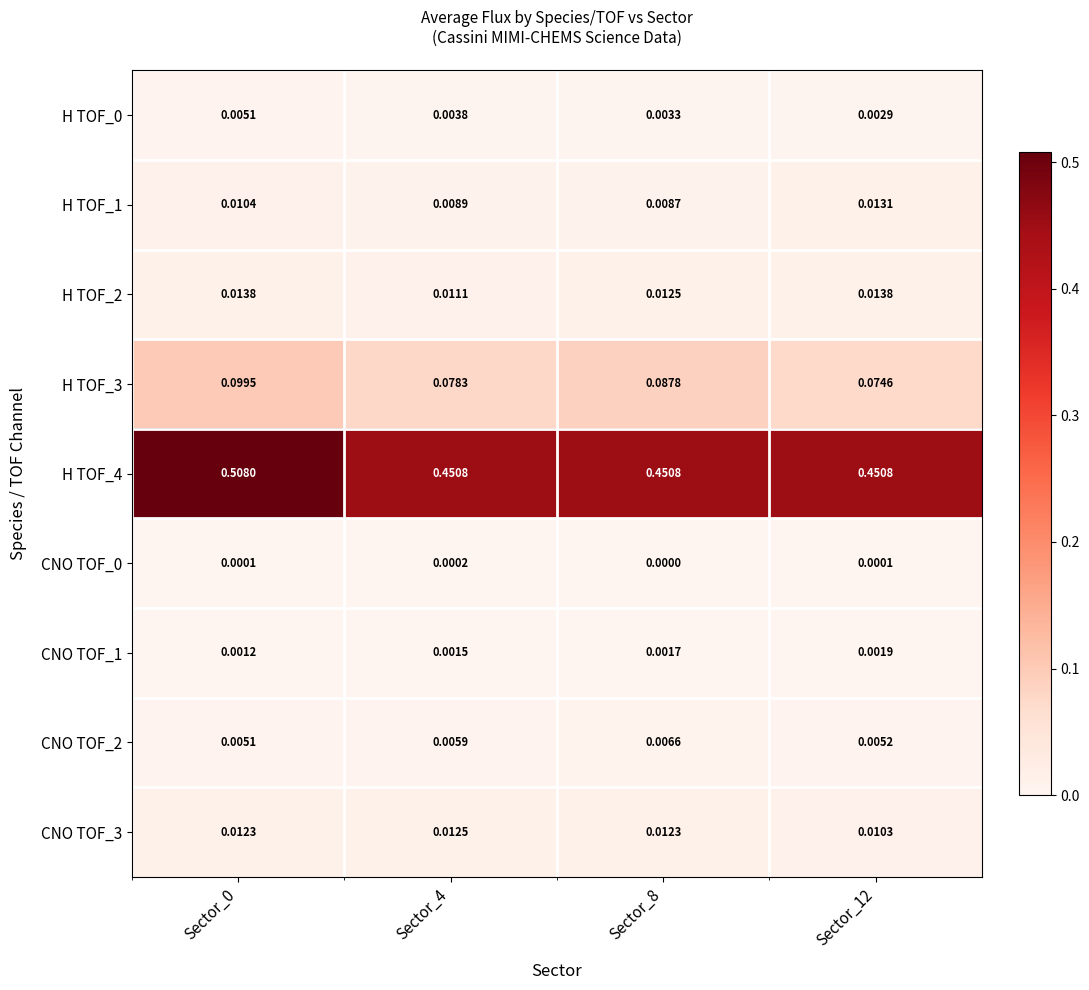

Is the value of CNO TOF_1 at Sector_8 greater than the value of CNO TOF_2 at Sector_4?

No